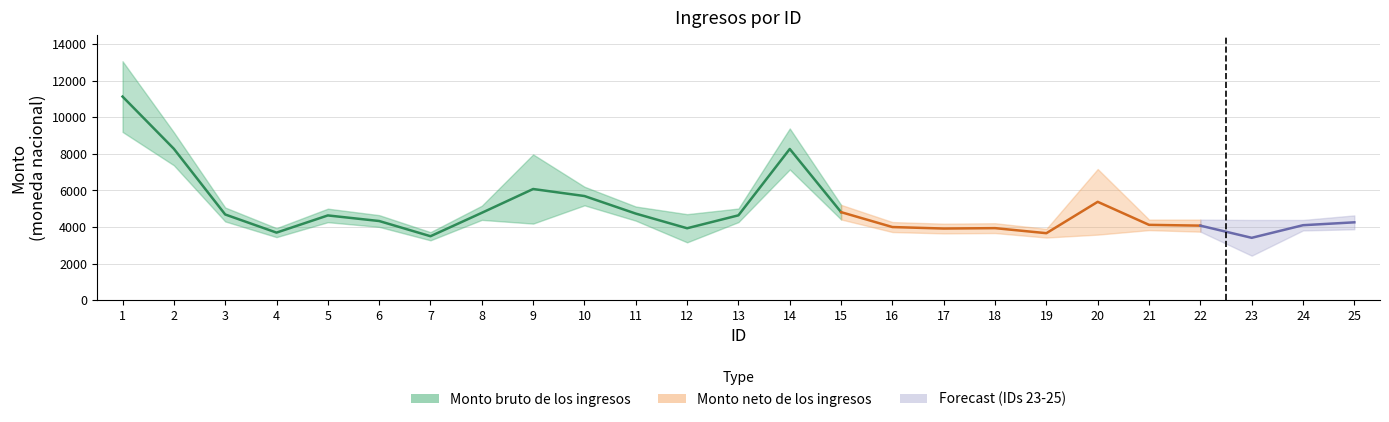

What is the value of the Monto bruto de los ingresos point at the 8th from the left?

5162.8